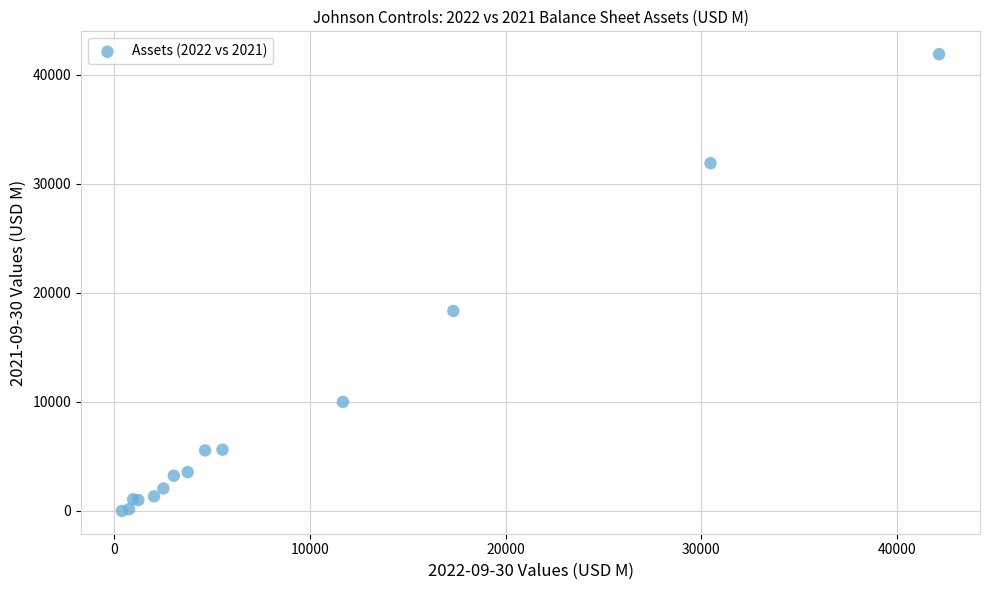

What Y value in the scatter plot is closest to 20945?

18335